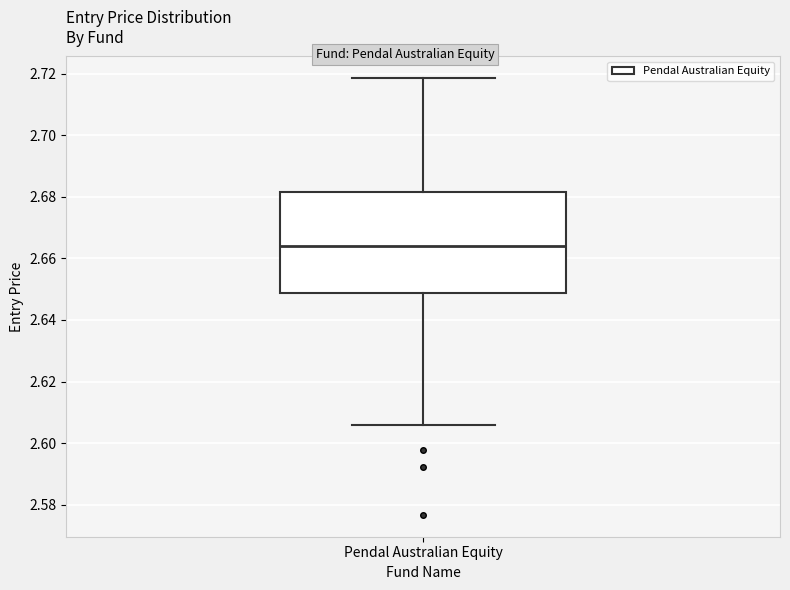

Transcribe this box plot: give where the median line is, the range the box spans, and where the two whiskers end, as read against the y-axis. The values are not printed on the chart, so give them approximately, as read against the axis.

median 2.664, box 2.648 to 2.682, whiskers 2.606 to 2.718